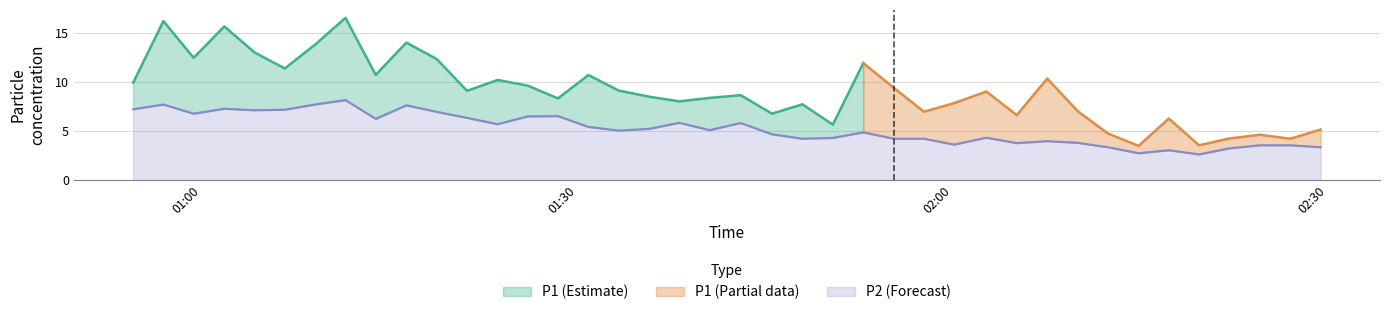

What is the highest value of the P2 (Forecast) series?

8.1